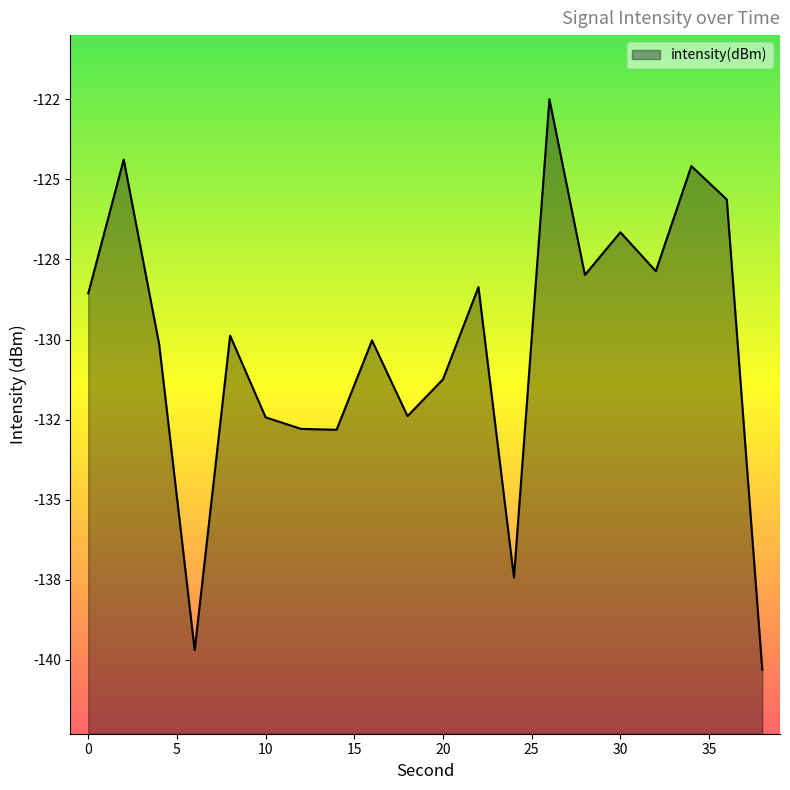

What is the minimum value shown in the chart?

-140.3